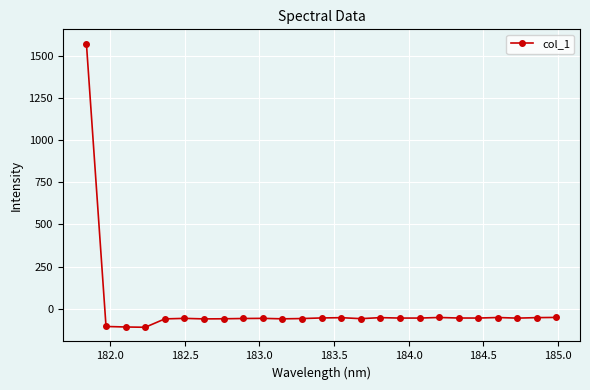

What is the smallest value displayed?

-108.5